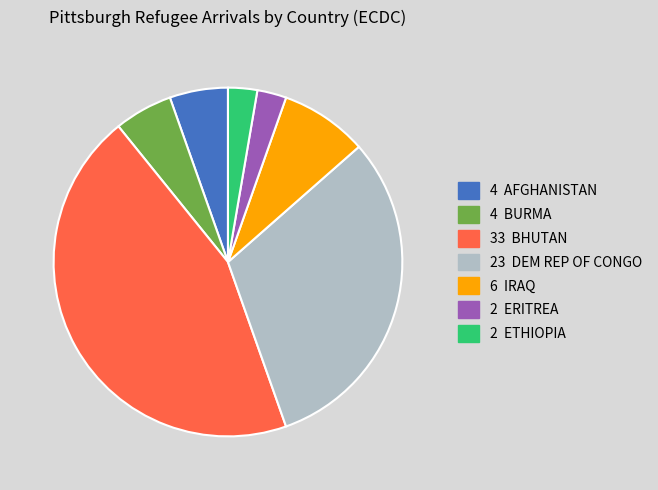

Does any single category account for the majority?

No